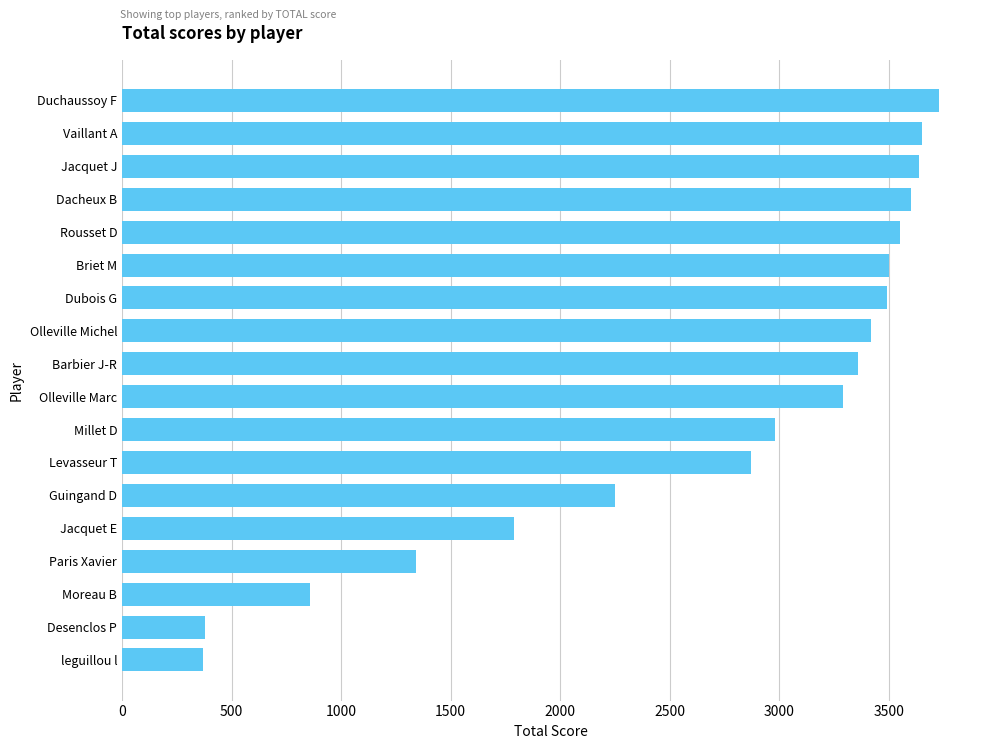

What is the average value?

2671